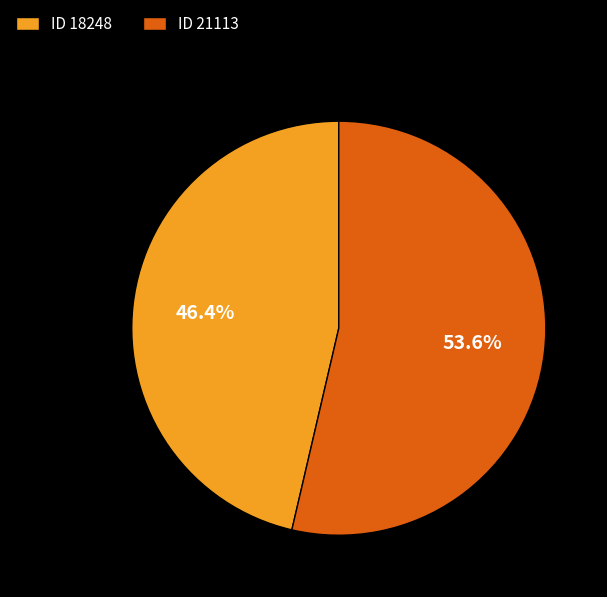

Rank the categories by value from lowest to highest.

ID 18248, ID 21113